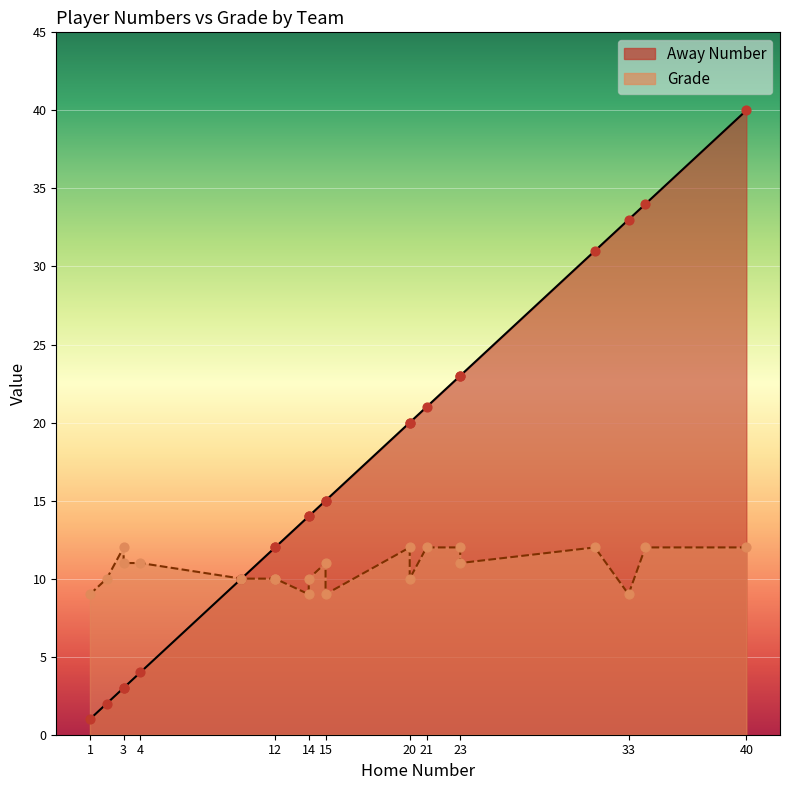

Which series has the largest total across all categories?

Away Number